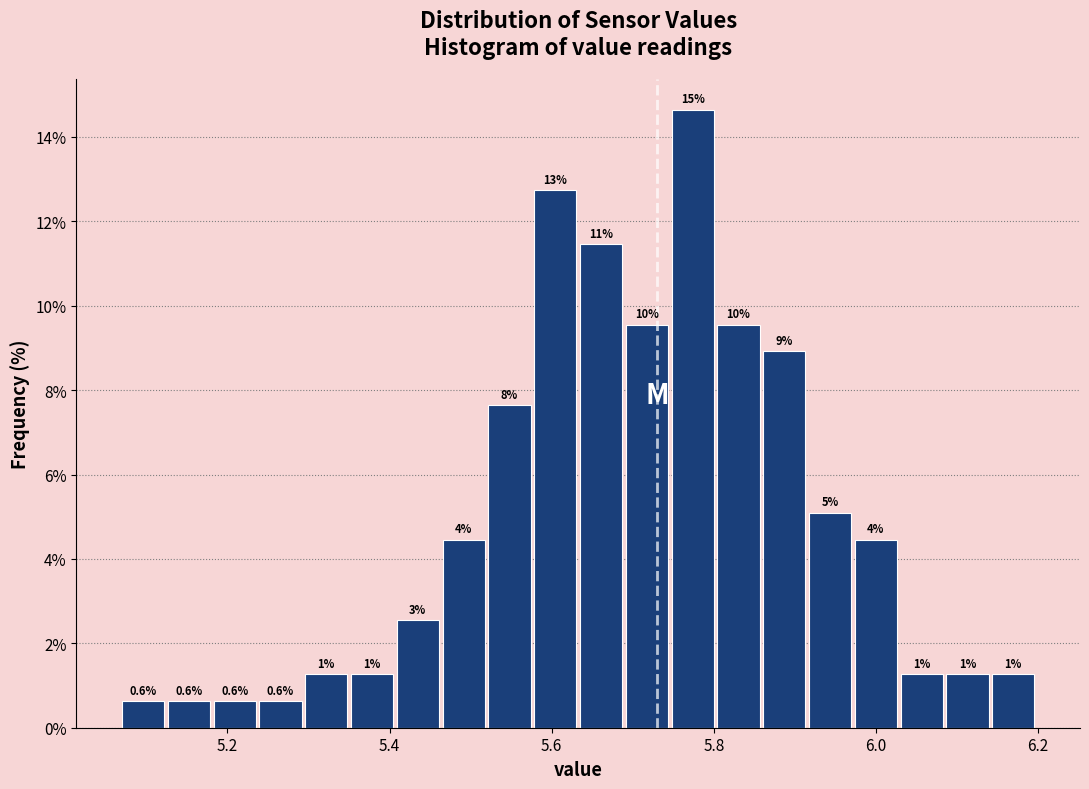

Around what value on the x-axis is the tallest bar? Give the approximate position of its centre, as read against the axis.

5.78